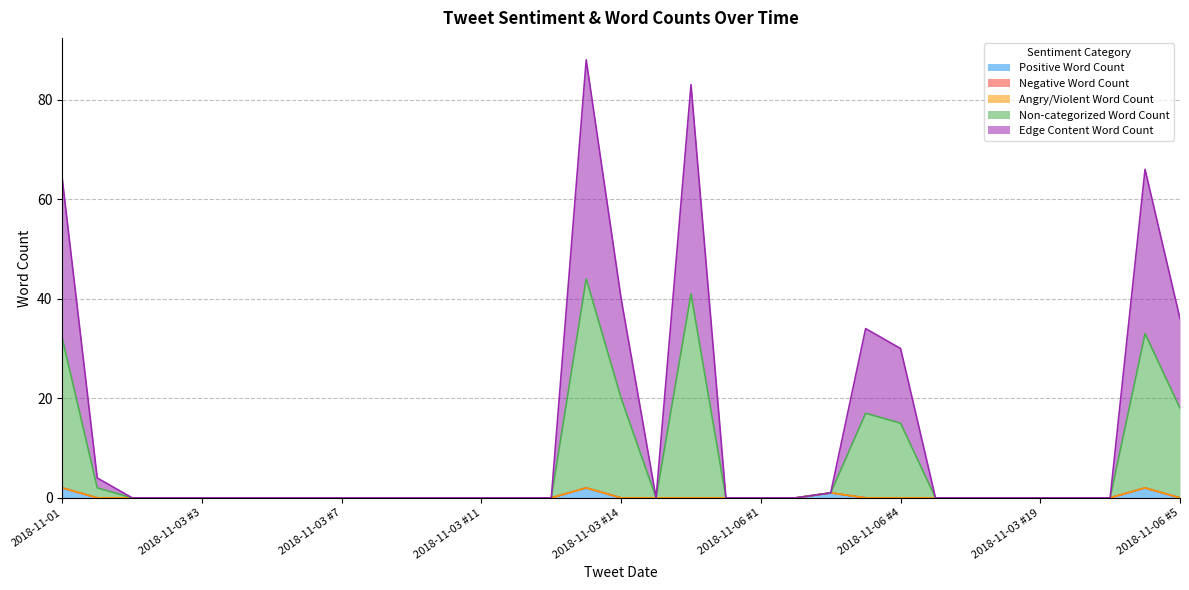

Where is Edge Content Word Count nearest to the value 22?

2018-11-03 #14